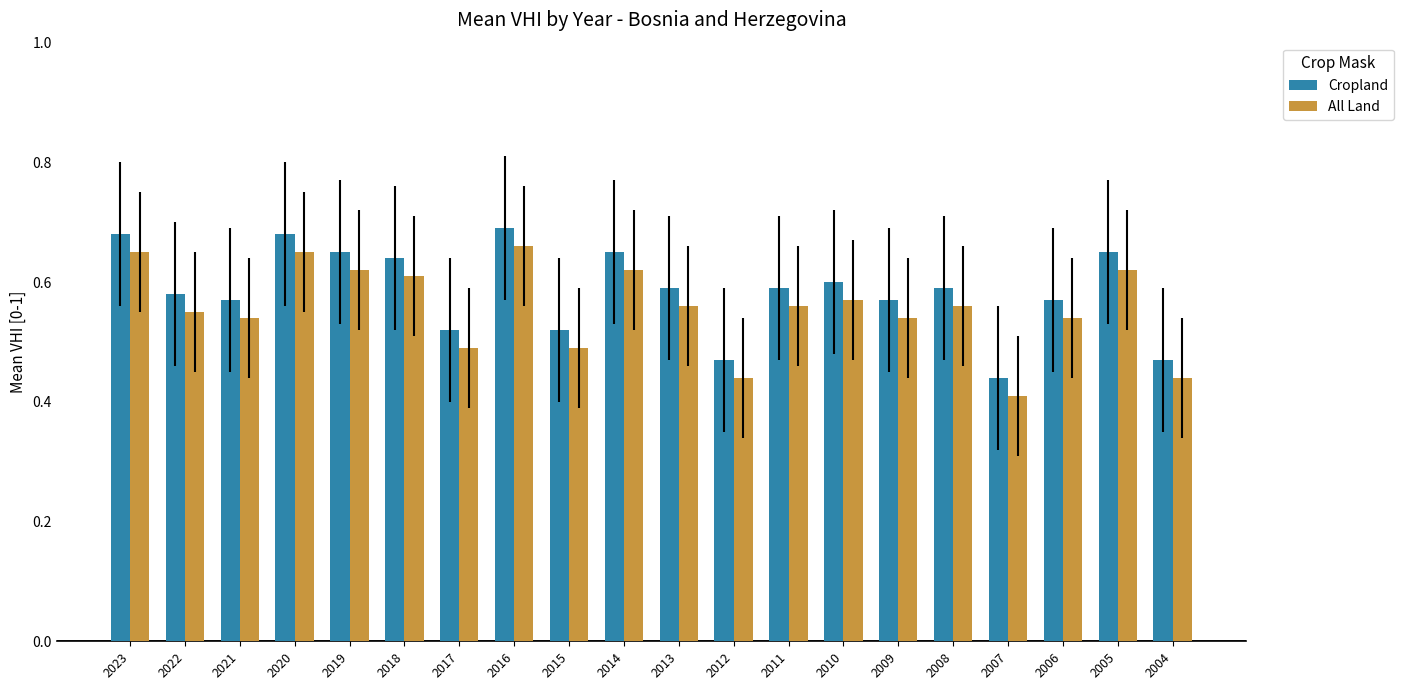

At which category does the chart reach its minimum across all series?

2007